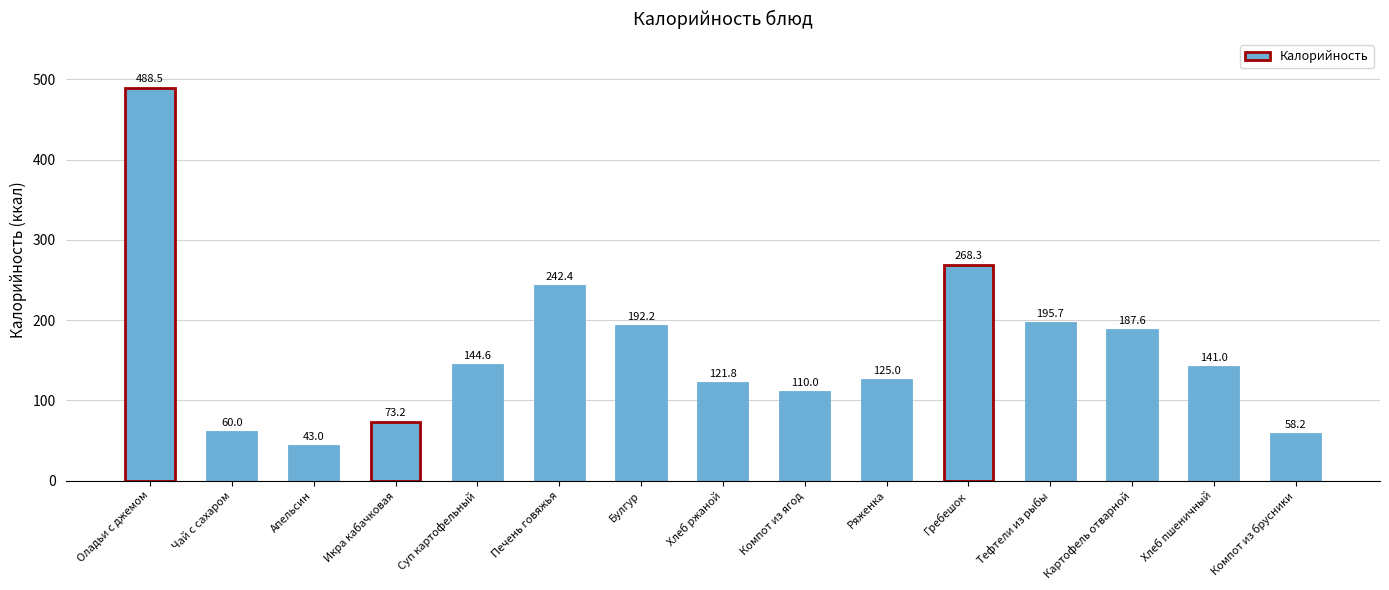

The chart shows a value of 187.6 at Картофель отварной. True or false?

True